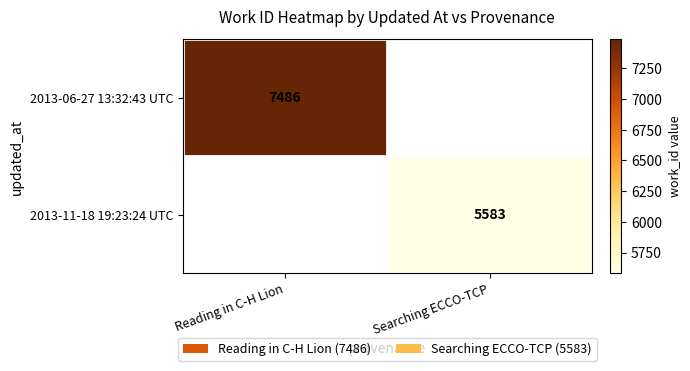

How many data points does each series have?

2